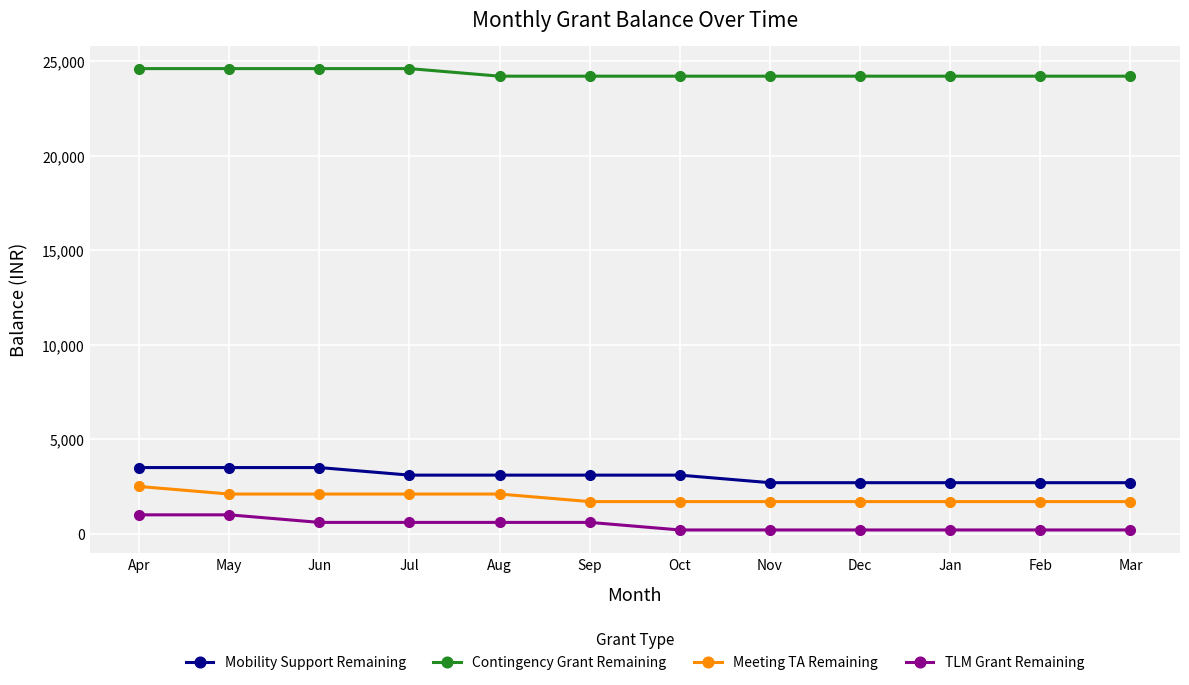

Rank the series by their maximum value, from highest to lowest.

Contingency Grant Remaining, Mobility Support Remaining, Meeting TA Remaining, TLM Grant Remaining